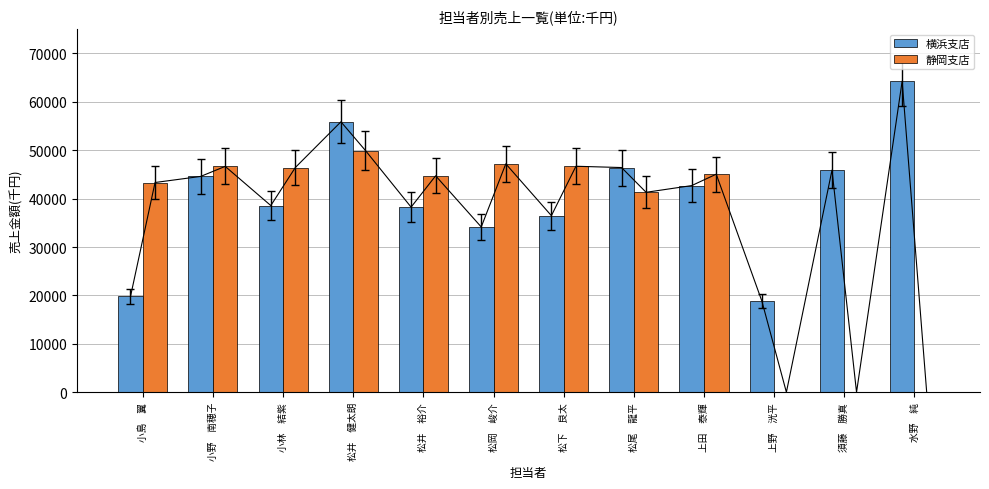

What is the label of the 5th bar from the left?

松井　裕介